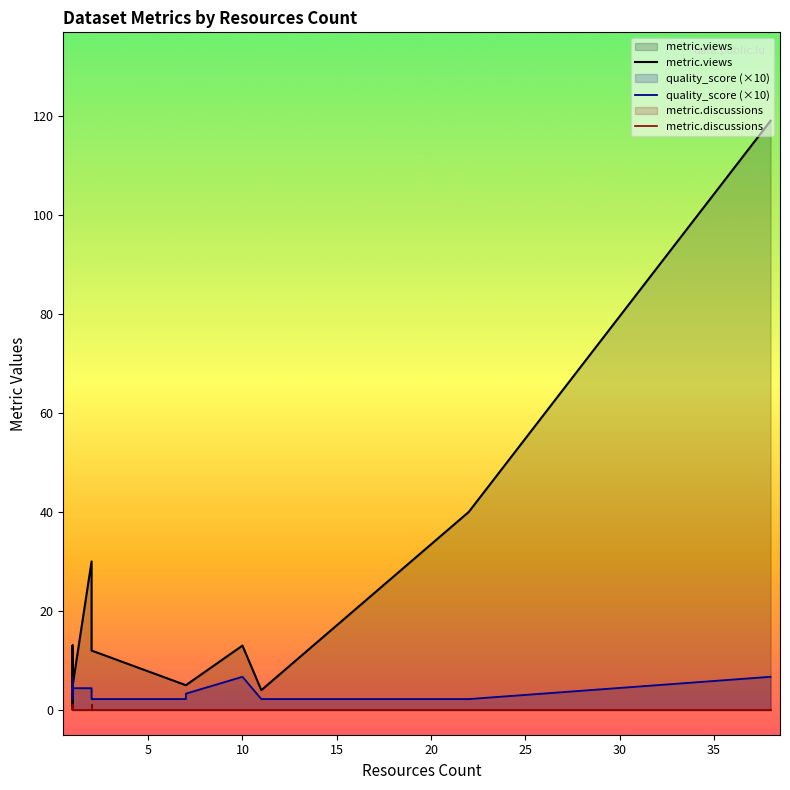

How many interior local peaks does the quality_score (×10) series have?

2